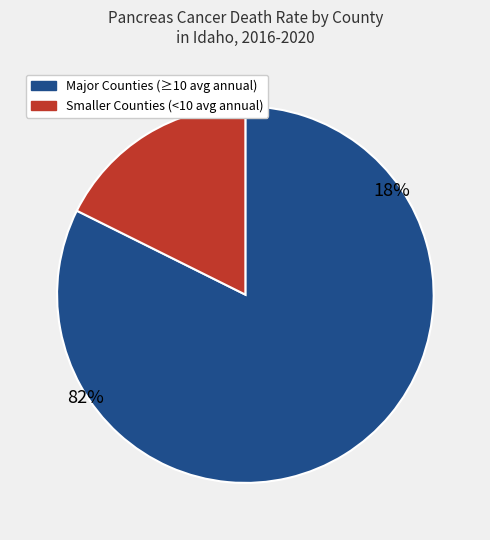

Does Bonneville County account for over 50% of the chart?

No